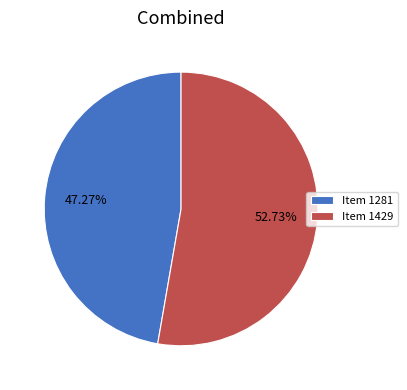

Combined, do Item 1429 and Item 1281 account for over 50%?

Yes